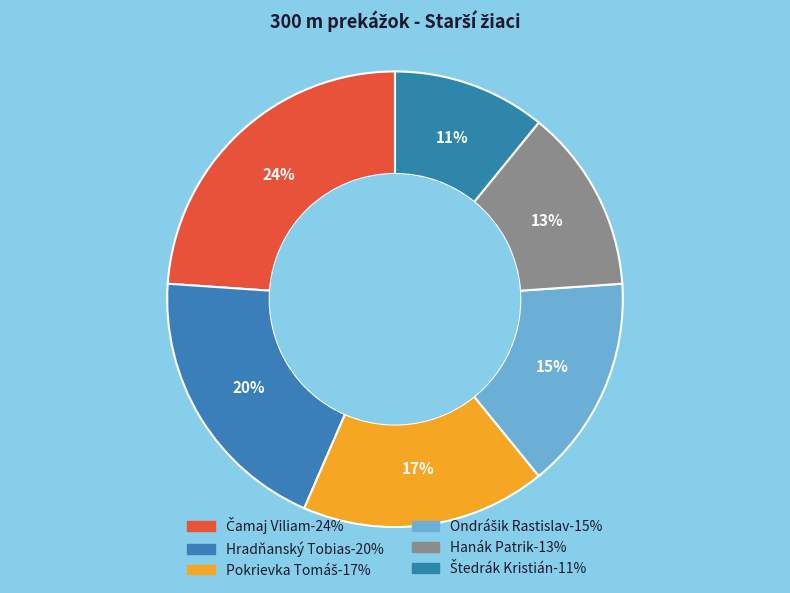

How many slices are in this pie chart?

6